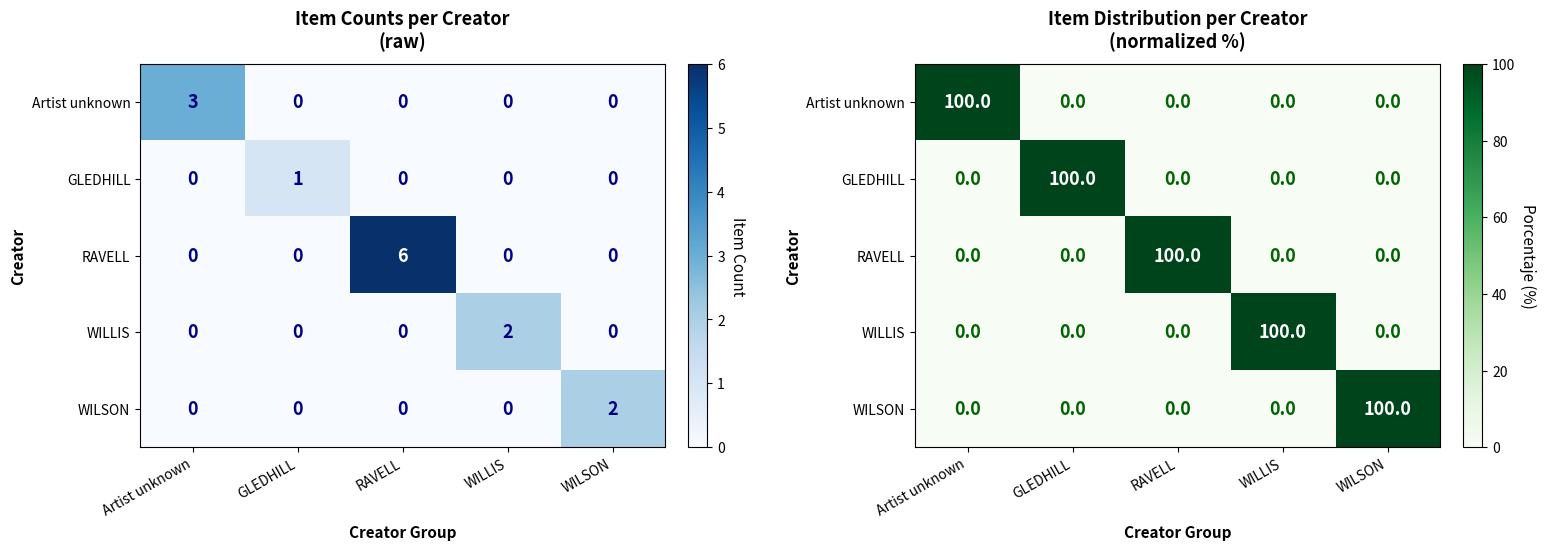

How many distinct data groups are displayed?

5